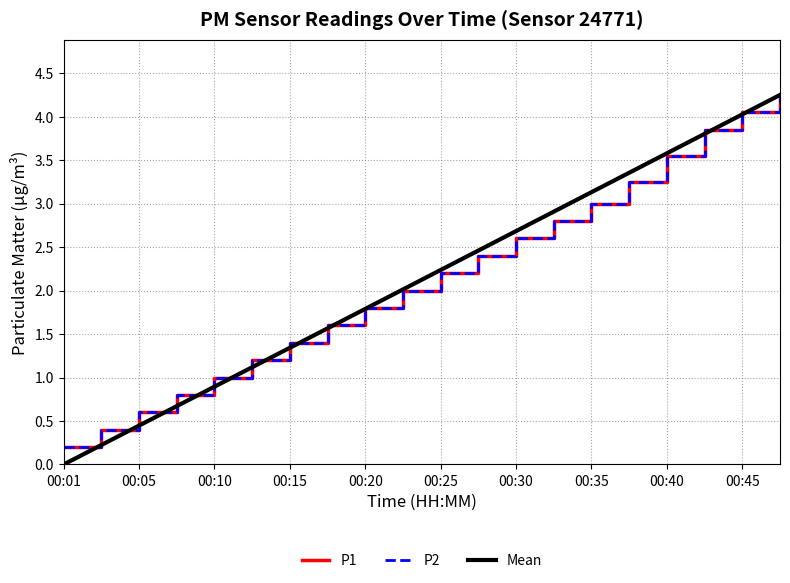

Does the chart display data point markers on the line(s)?

No